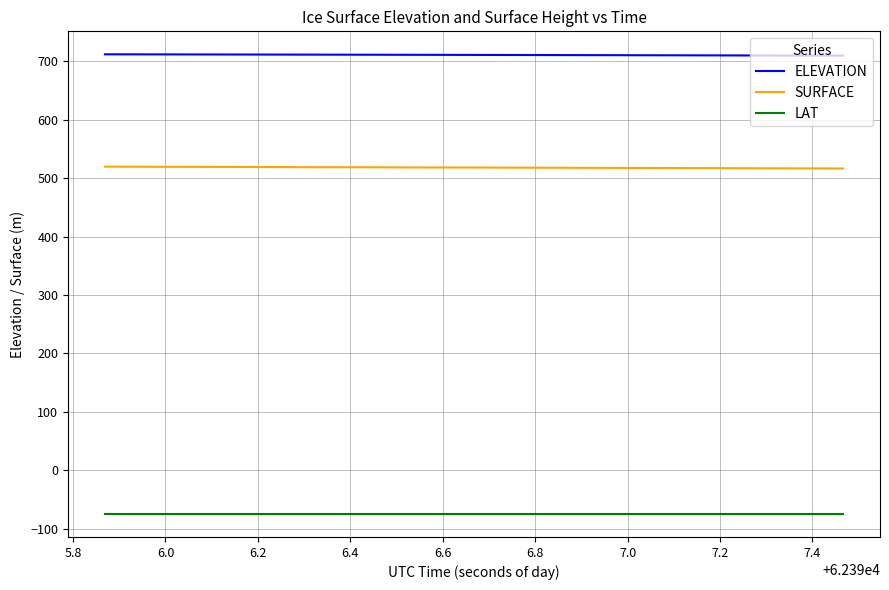

What is the lowest value of the SURFACE series?

516.7